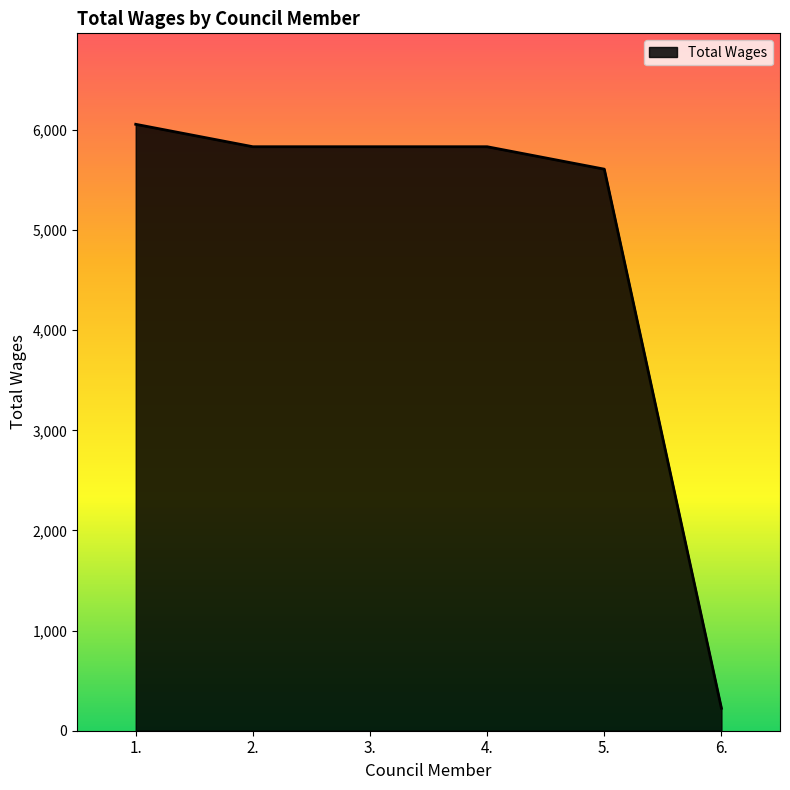

Count the number of data series in this chart.

1